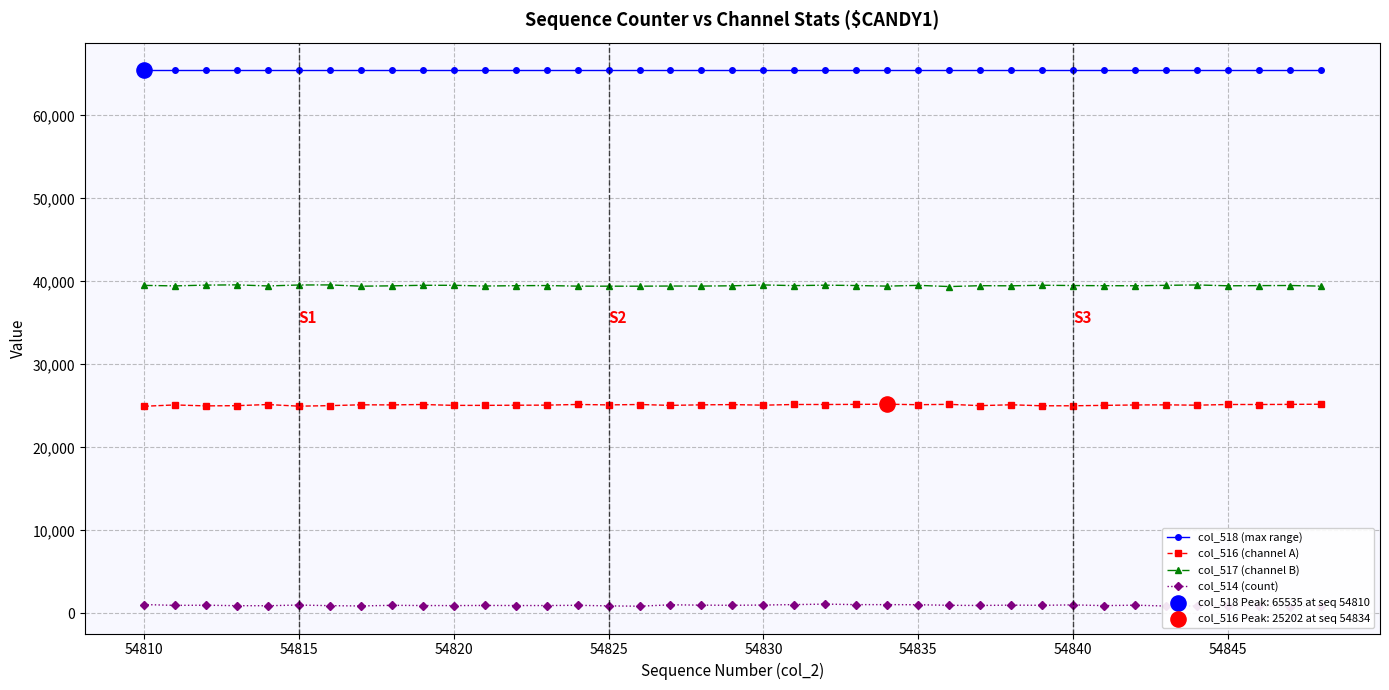

What is the highest value of the col_516 (channel A) series?

25202